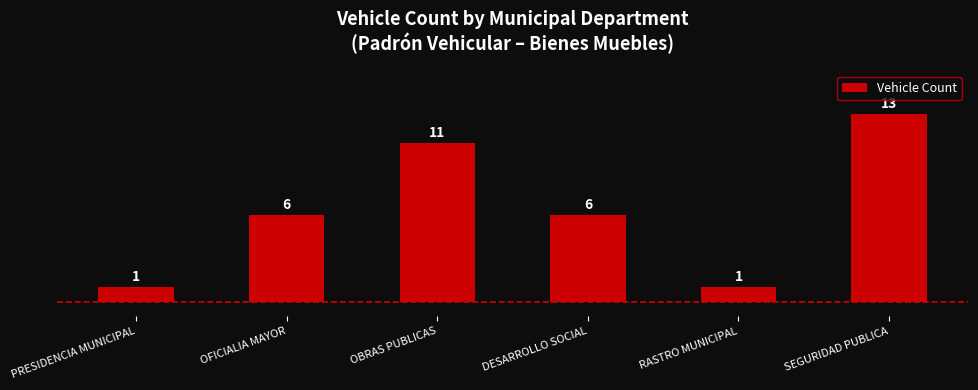

What is the difference between the second highest and minimum values?

10